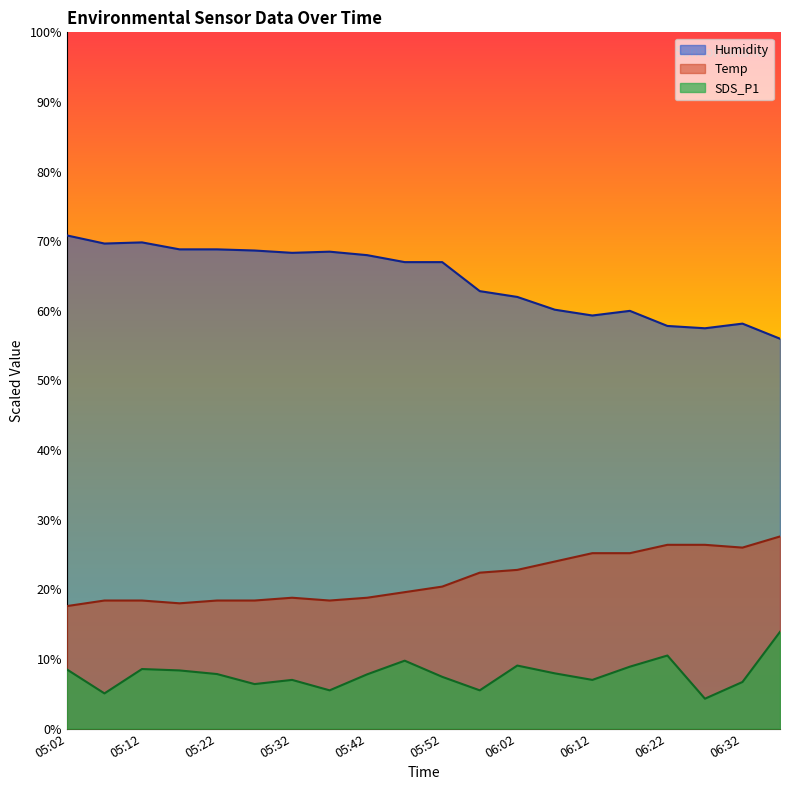

At how many categories does at least one series exceed 29?

20